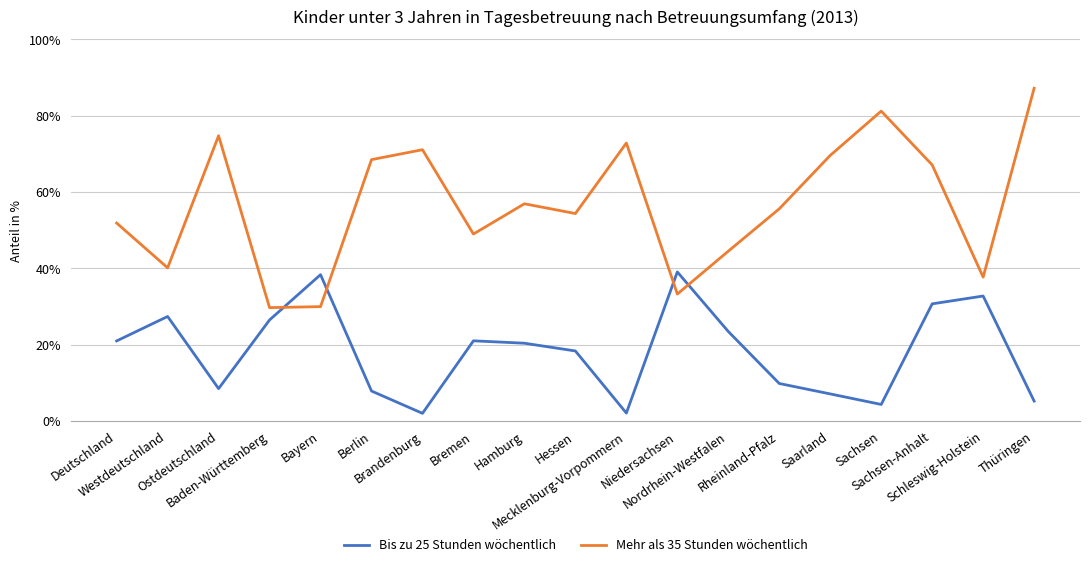

At which label does Mehr als 35 Stunden wöchentlich first exceed 55?

Ostdeutschland